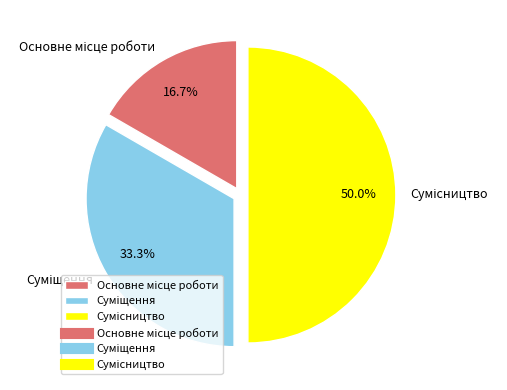

To the nearest percent, what percentage of the pie is Суміщення?

33%